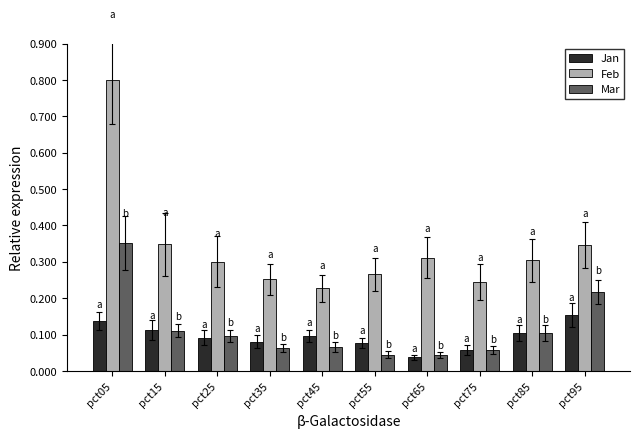

Which label corresponds to the smallest value in the chart?

pct65